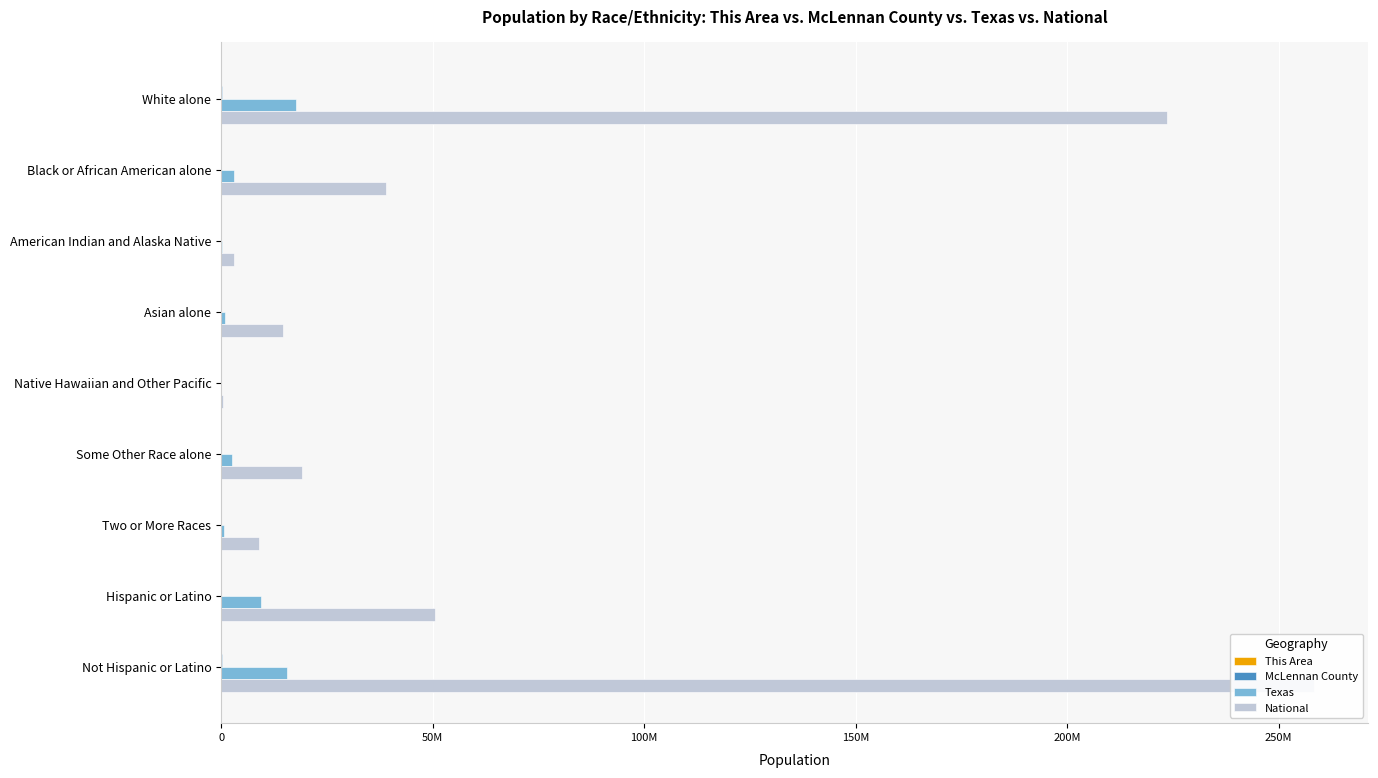

Does the chart contain stacked bars?

No